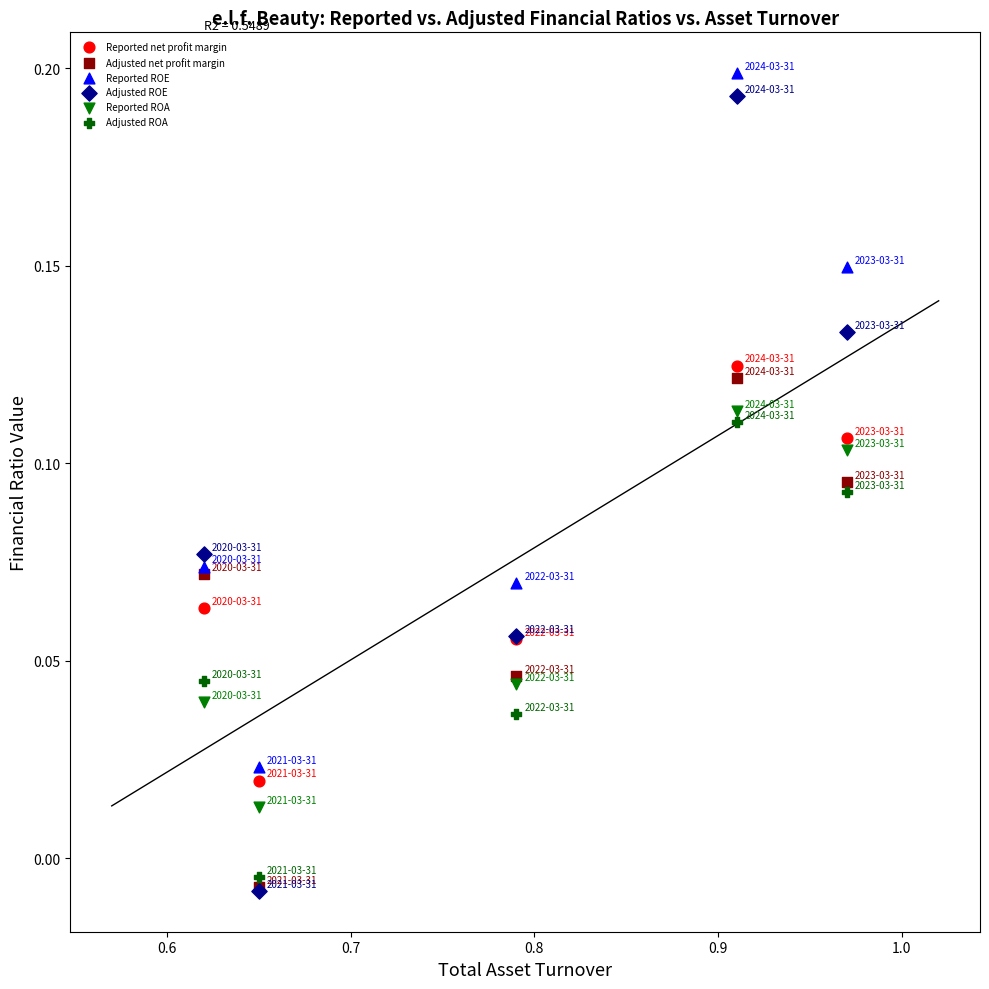

What are all the series names shown in the legend?

Reported net profit margin, Adjusted net profit margin, Reported ROE, Adjusted ROE, Reported ROA, Adjusted ROA